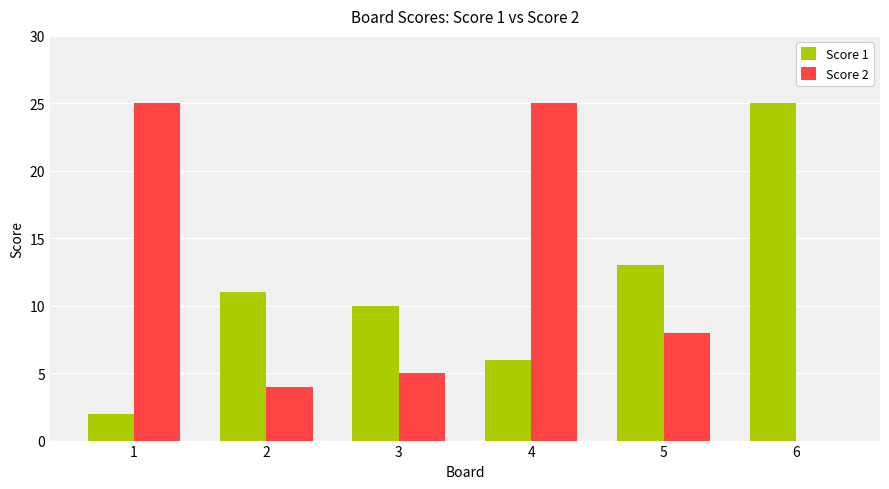

Between 2 and 4, which series saw the biggest shift?

Score 2